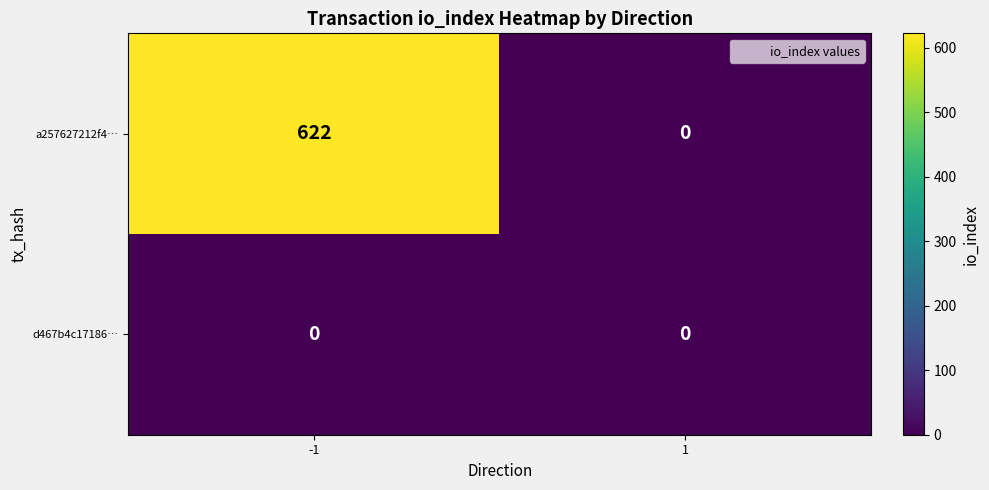

The value of a257627212f4… at 1 is 0. True or false?

True